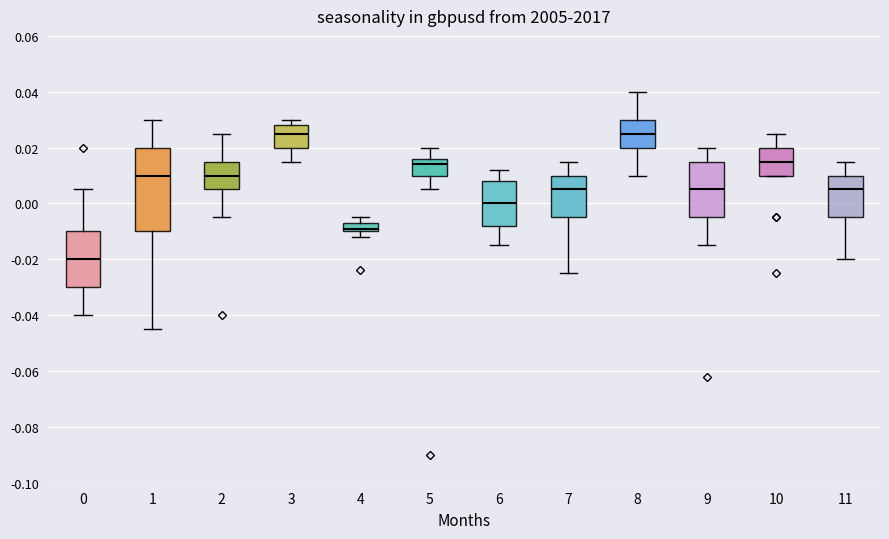

Which box is the tallest, from its lower edge to its upper edge?

1